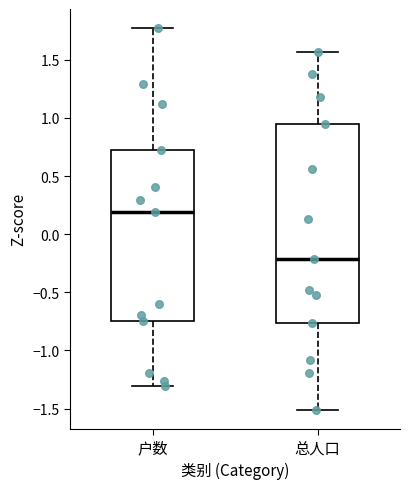

Reading left to right, transcribe this box plot: for each box, give where its median line is, the range the box spans, and where its two whiskers end, as read against the y-axis. The values are not printed on the chart, so give them approximately, as read against the axis.

户数: median 0.20, box -0.75 to 0.70, whiskers -1.30 to 1.75
总人口: median -0.20, box -0.75 to 0.95, whiskers -1.50 to 1.55